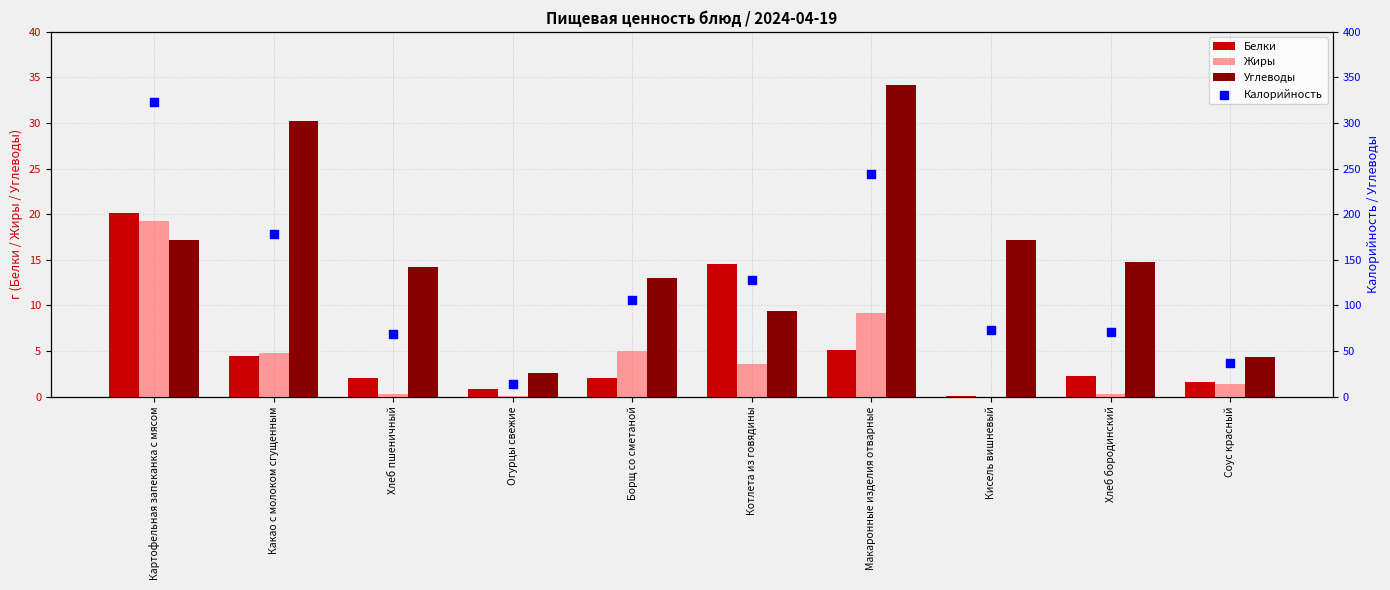

What are all the series names shown in the legend?

Белки, Жиры, Углеводы, Калорийность